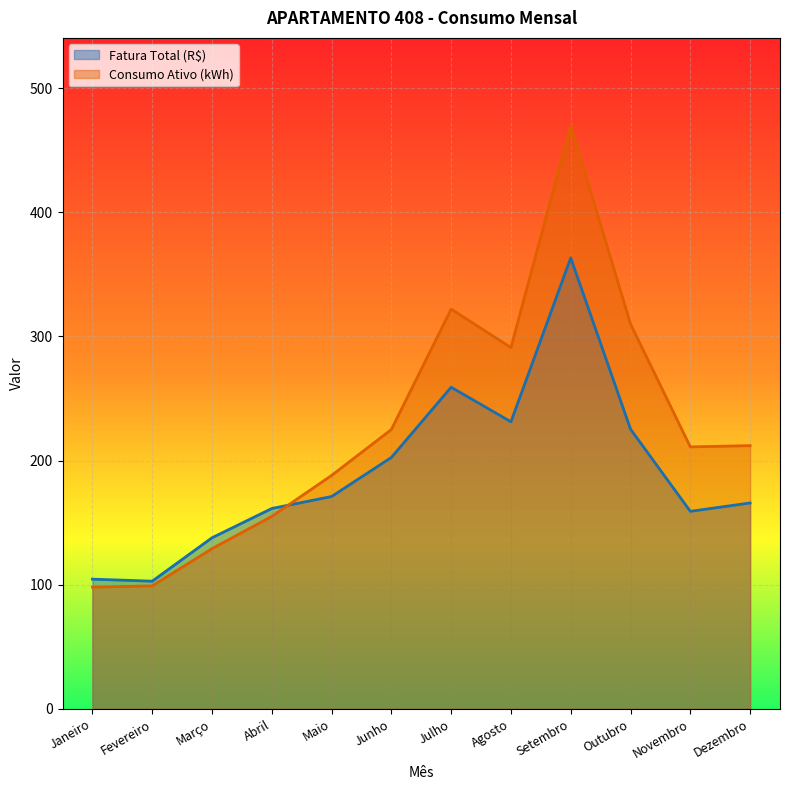

How many lines are shown in the chart?

2